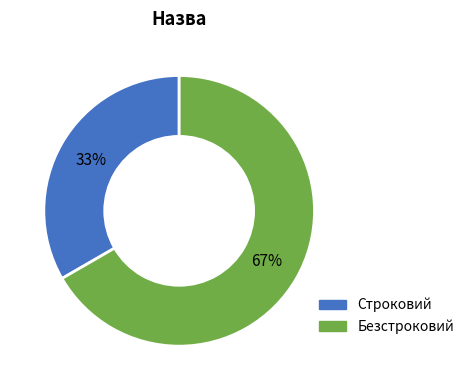

Count the number of slices in the pie.

2